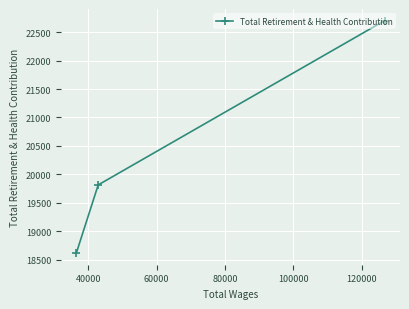

What is the difference between the maximum and second lowest values?

2887